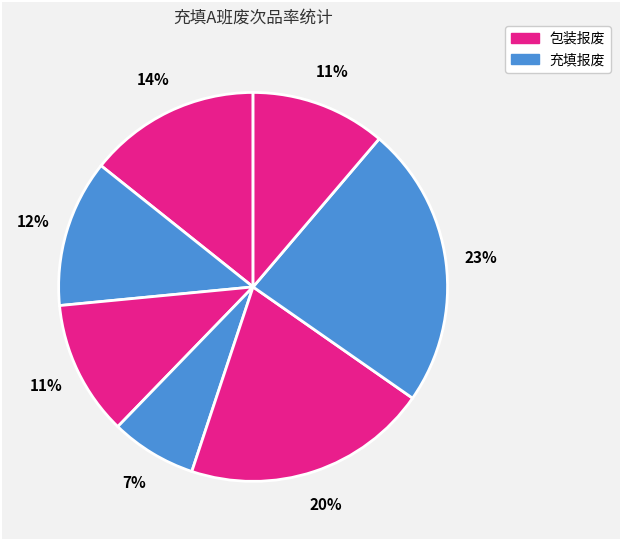

How many slices are in this pie chart?

7